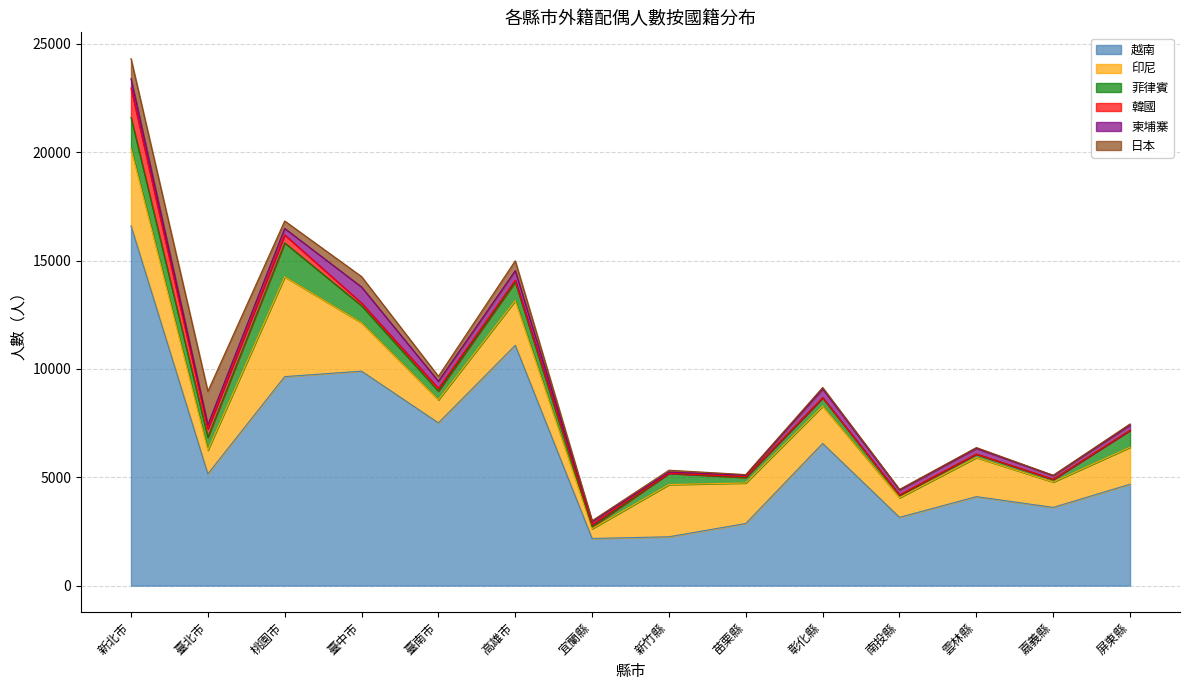

Reading right to left, transcribe all the data shown in this chart.

越南: 4681	3612	4108	3153	6564	2870	2256	2177	11090	7512	9898	9646	5157	16605
印尼: 1707	1170	1804	904	1721	1870	2408	451	2061	1063	2231	4604	1092	3564
菲律賓: 783	122	156	114	379	252	517	85	862	402	789	1567	598	1440
韓國: 4	9	7	21	11	36	7	113	85	127	121	368	390	1353
柬埔寨: 238	168	261	226	407	70	52	131	439	328	742	298	185	433
日本: 50	14	38	24	64	28	87	40	453	229	481	345	1545	922